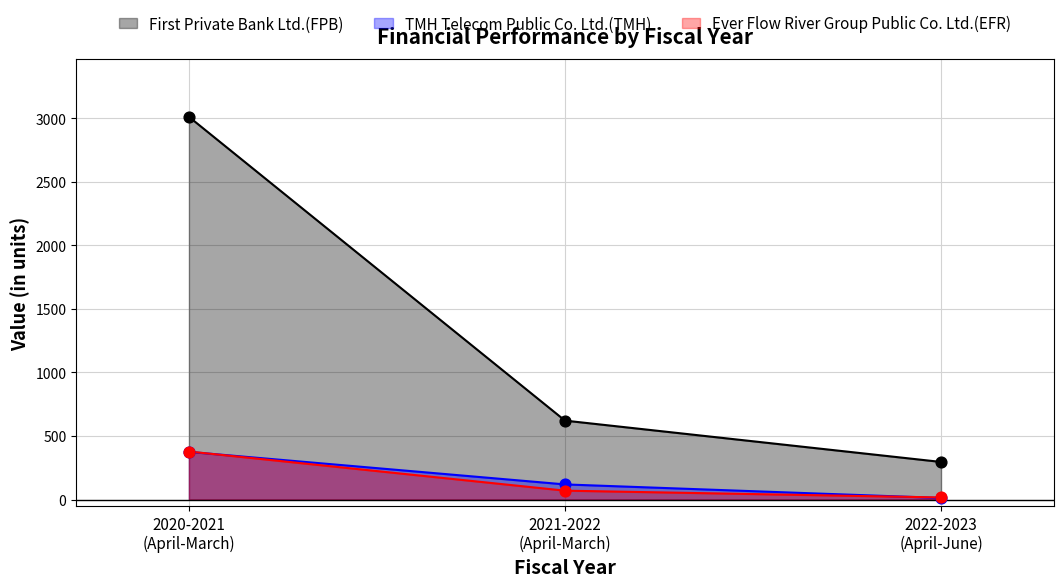

What is the total value across all series at 2021-2022
(April-March)?

809.4